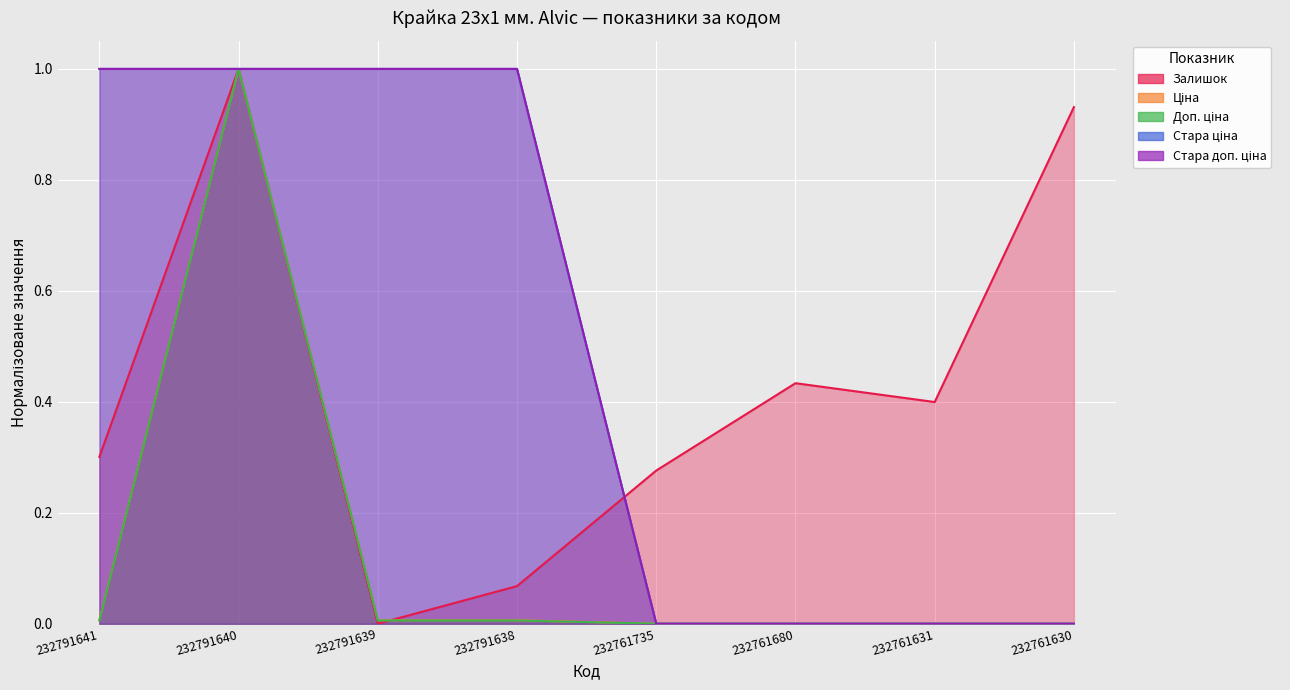

What is the total value across all series at 232761680?

0.4